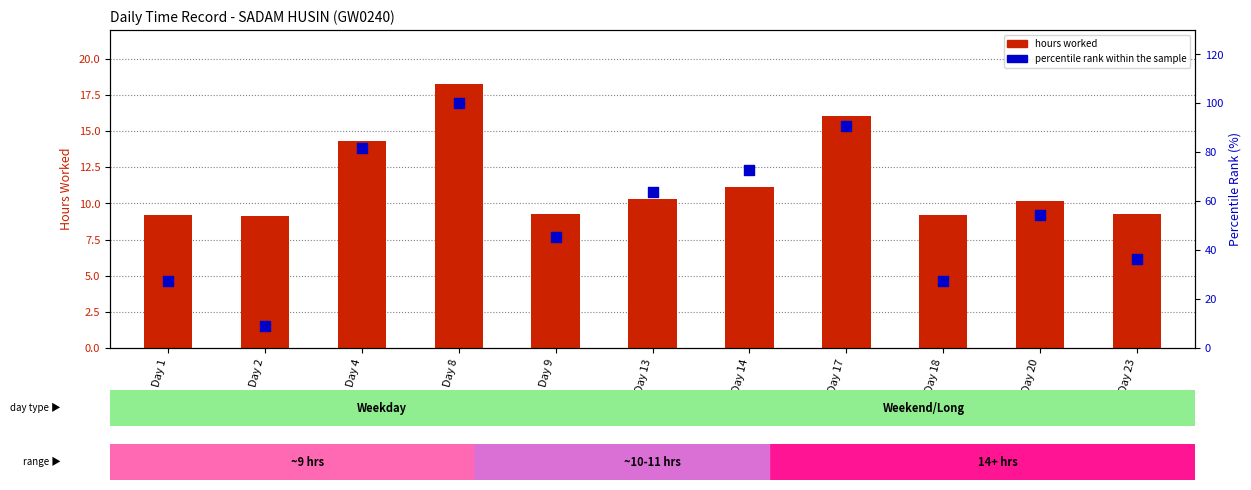

Which series reaches the minimum Y coordinate?

percentile rank within the sample